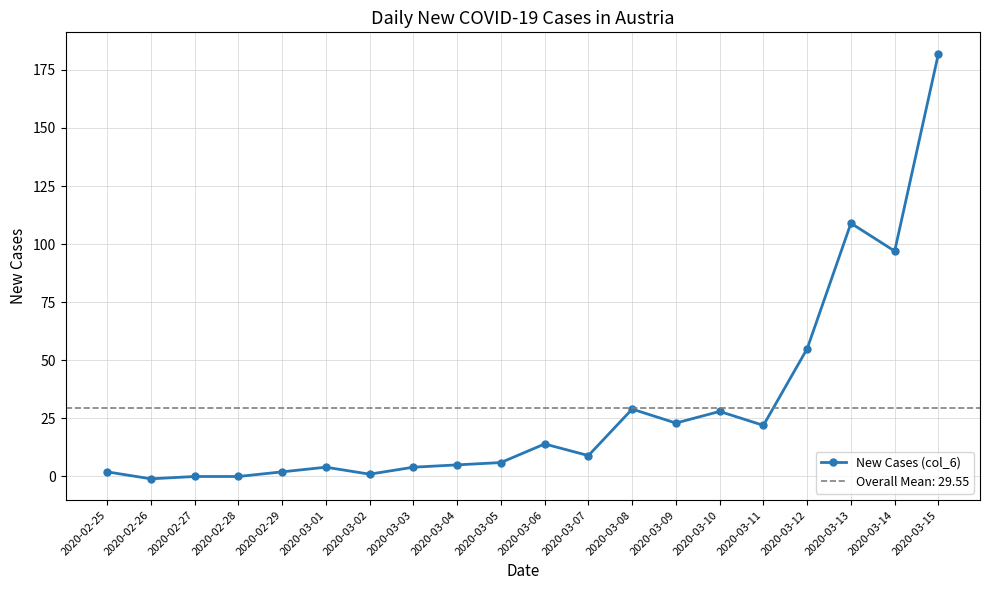

What is the minimum value shown in the chart?

-1